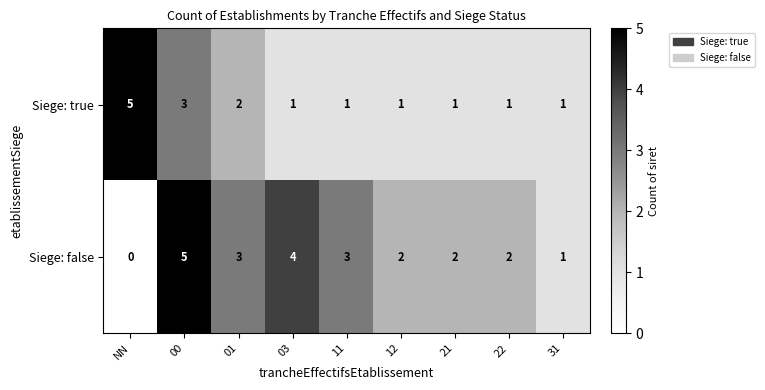

Rank the series at 01 from highest to lowest value.

Siege: false, Siege: true